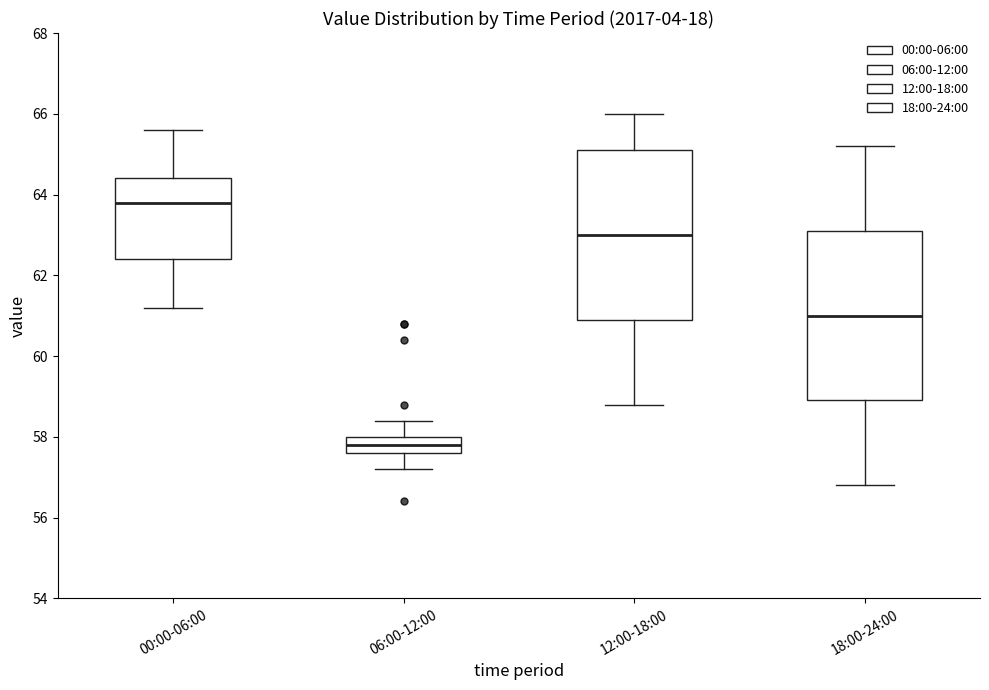

Which box's median line is the lowest?

06:00-12:00